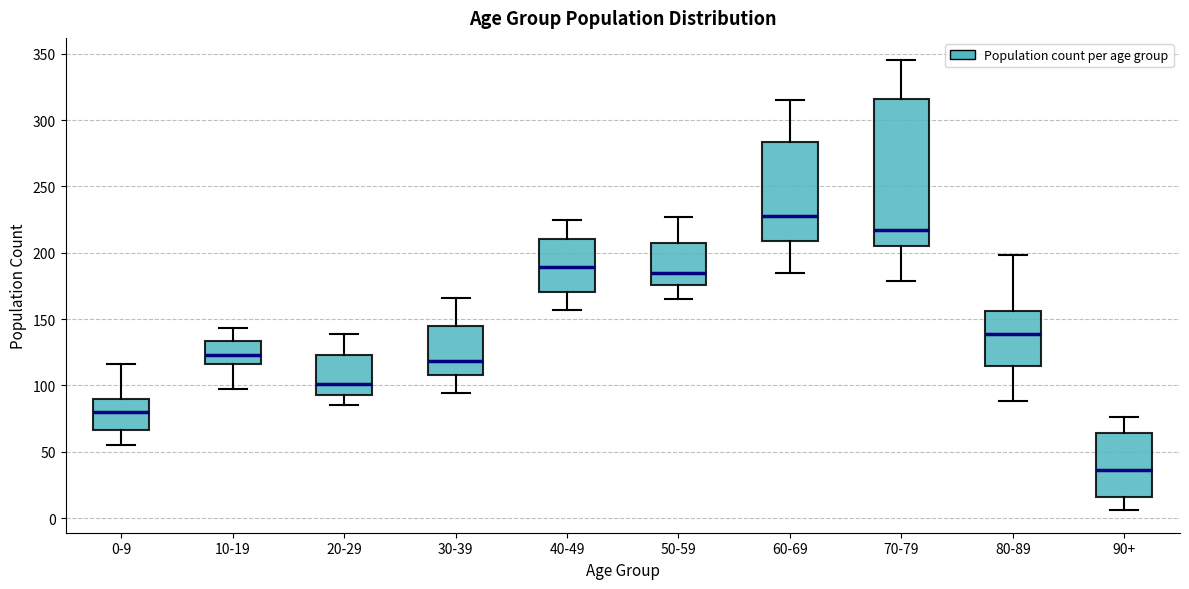

Where is the lower edge of the box for 0-9 on the y-axis? The values are not printed on the chart, so give them approximately, as read against the axis.

65